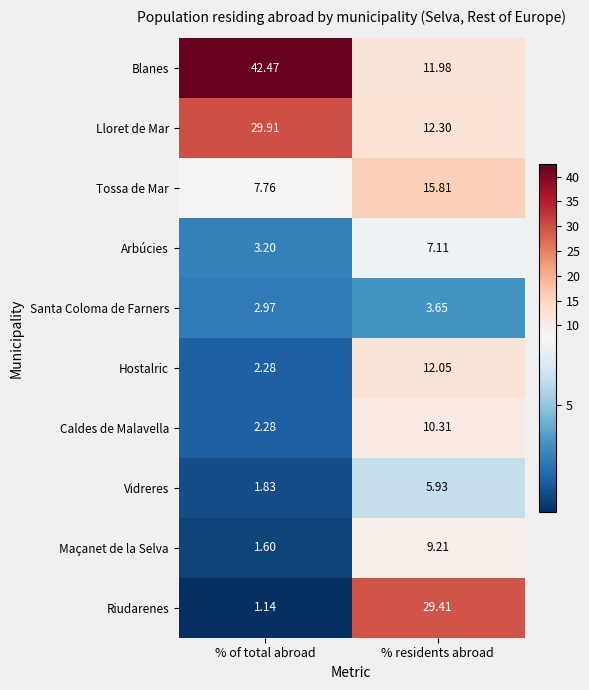

Which series has the largest total across all categories?

Blanes